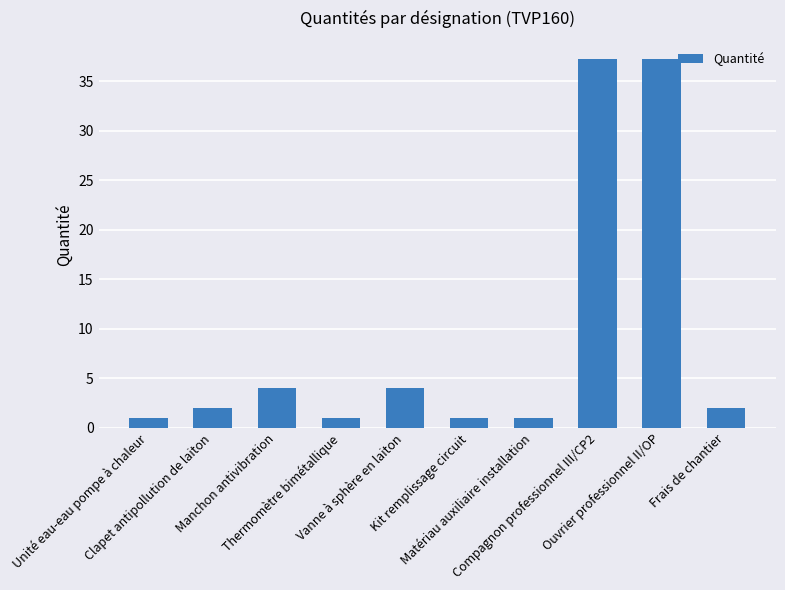

Reading right to left, transcribe all the data shown in this chart.

2.0	37.2	37.2	1.0	1.0	4.0	1.0	4.0	2.0	1.0